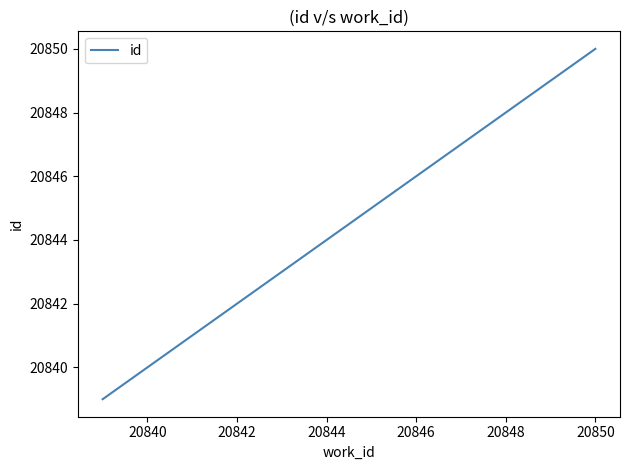

What is the maximum value shown in the chart?

20850